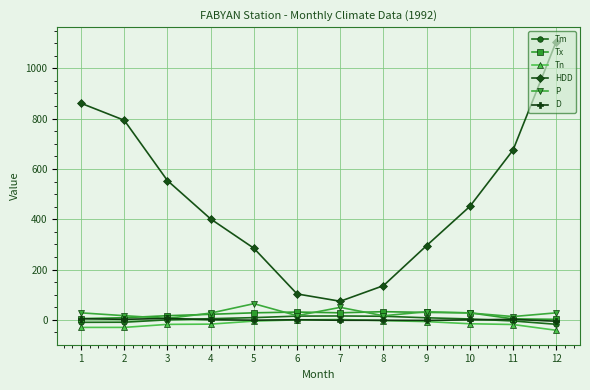

Which series changed the most between 7 and 10?

HDD